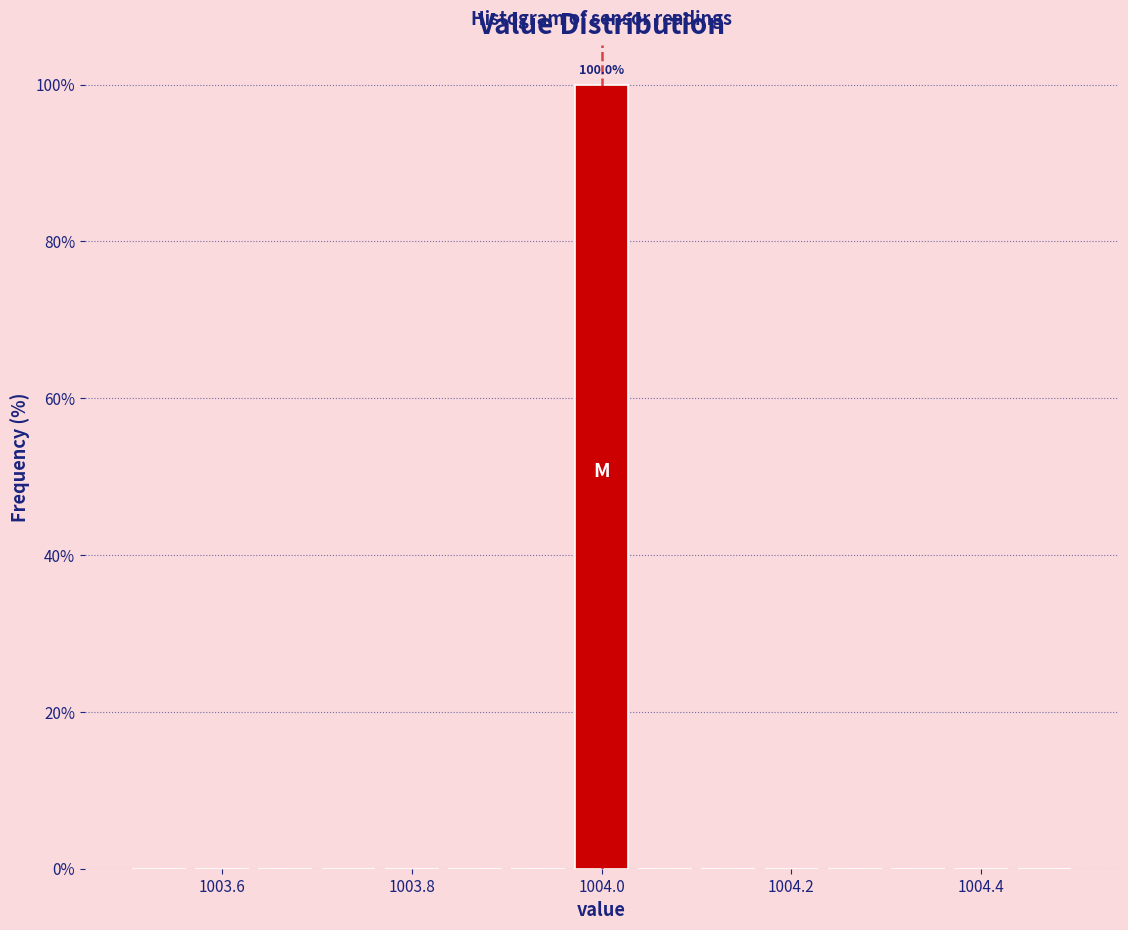

Read against the x-axis, roughly where is the centre of the tallest bar?

1004.00